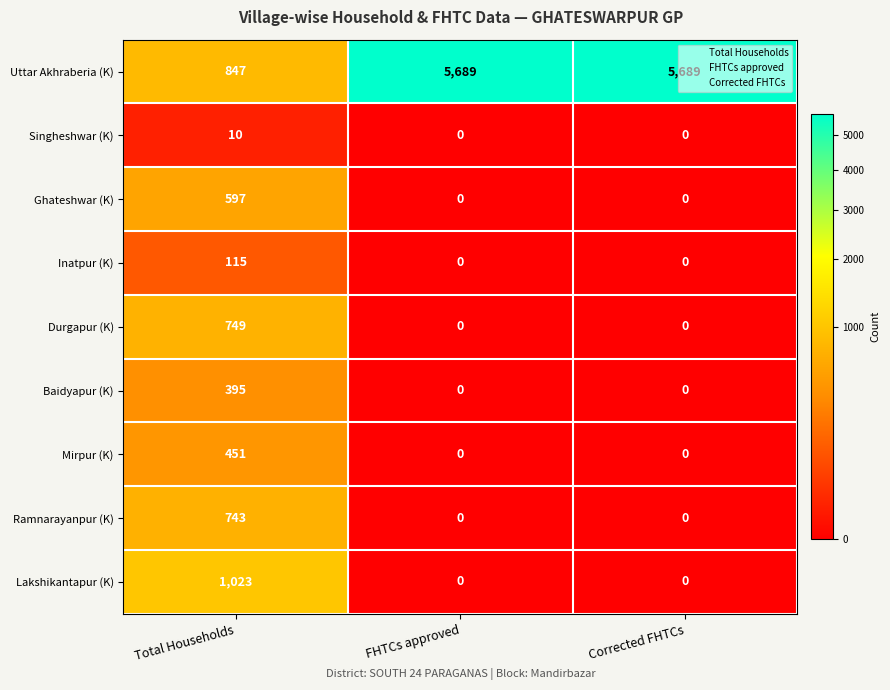

What is the highest value of the Baidyapur (K) series?

395